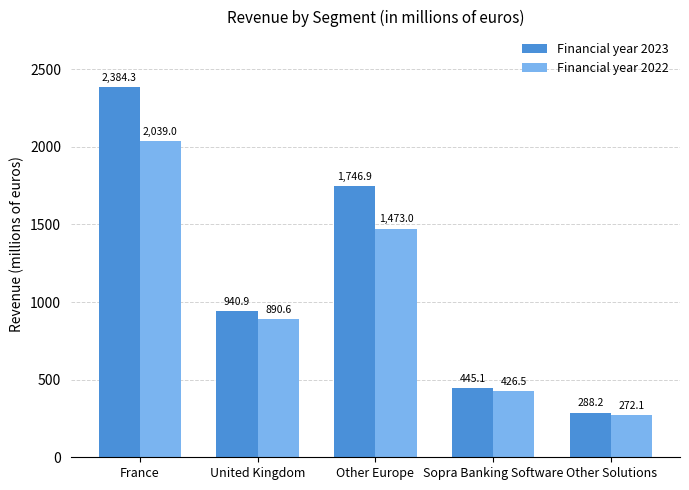

What is the lowest value of the Financial year 2023 series?

288.2